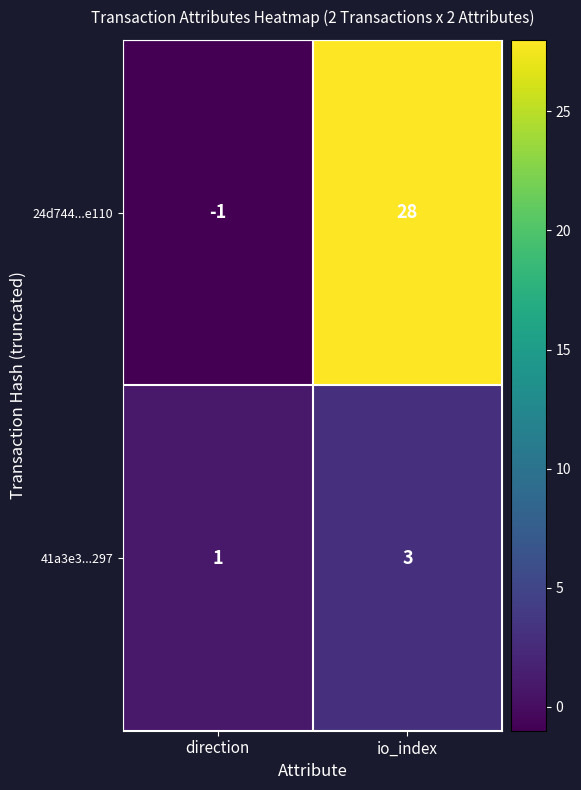

Which series has the widest spread of values?

24d744...e110